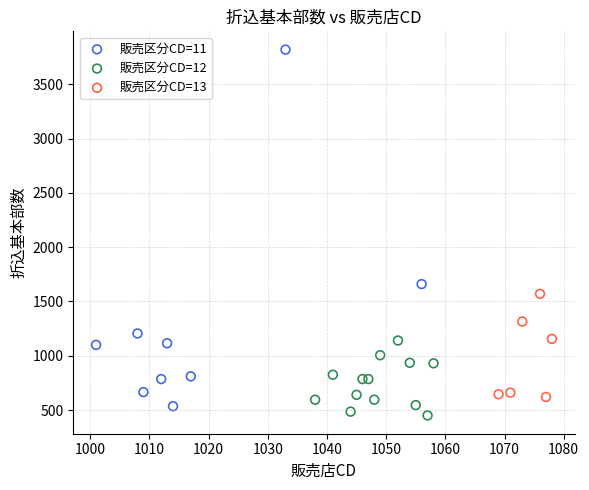

Which series contains the highest Y value?

販売区分CD=11